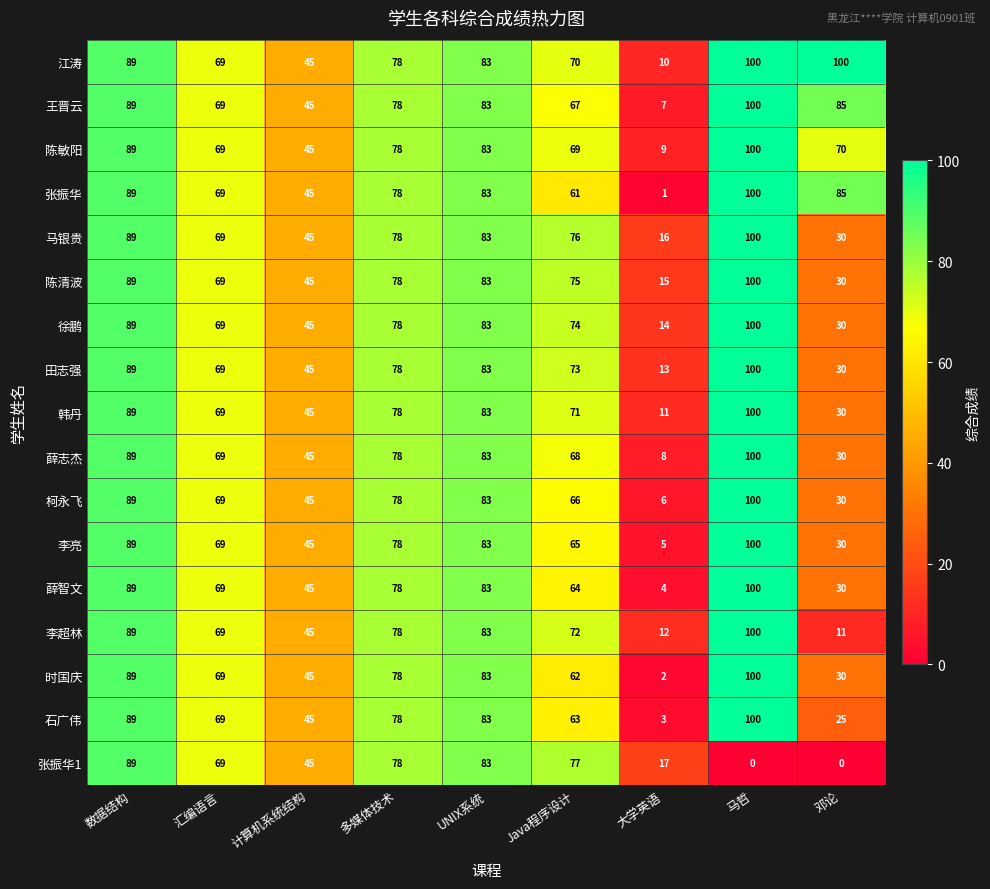

At how many categories does at least one series exceed 37?

8